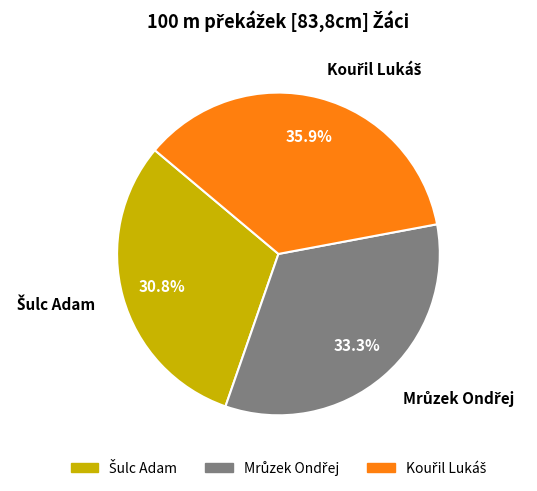

Is there any slice that represents more than half of the pie?

No